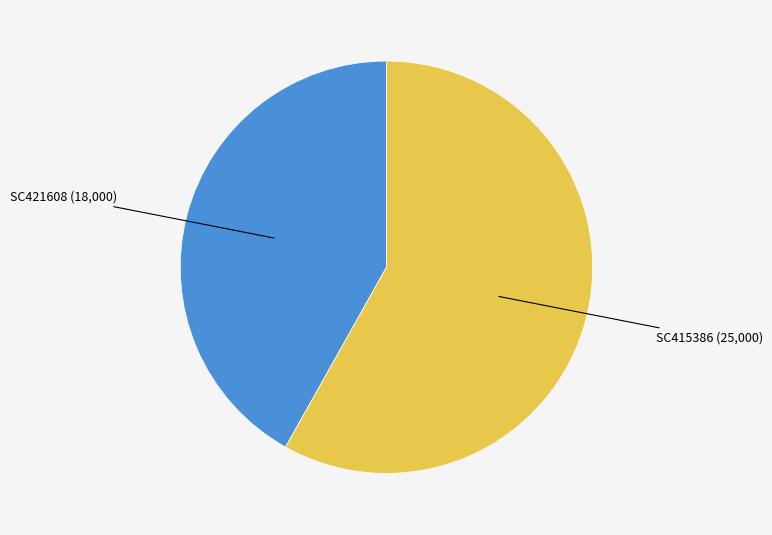

Is there a majority slice in this chart?

Yes